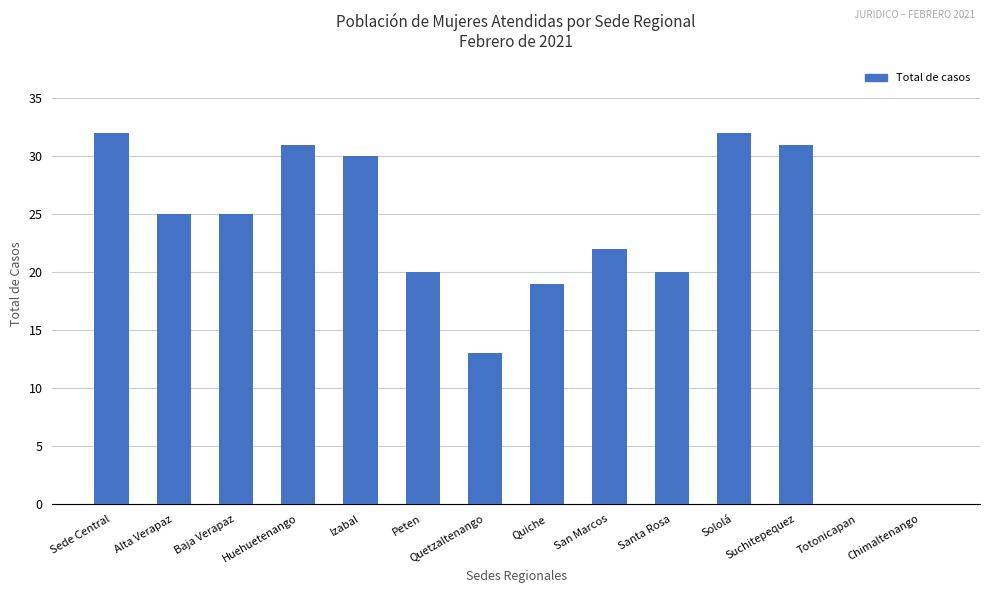

Which has a higher value, Sololá or Peten?

Sololá